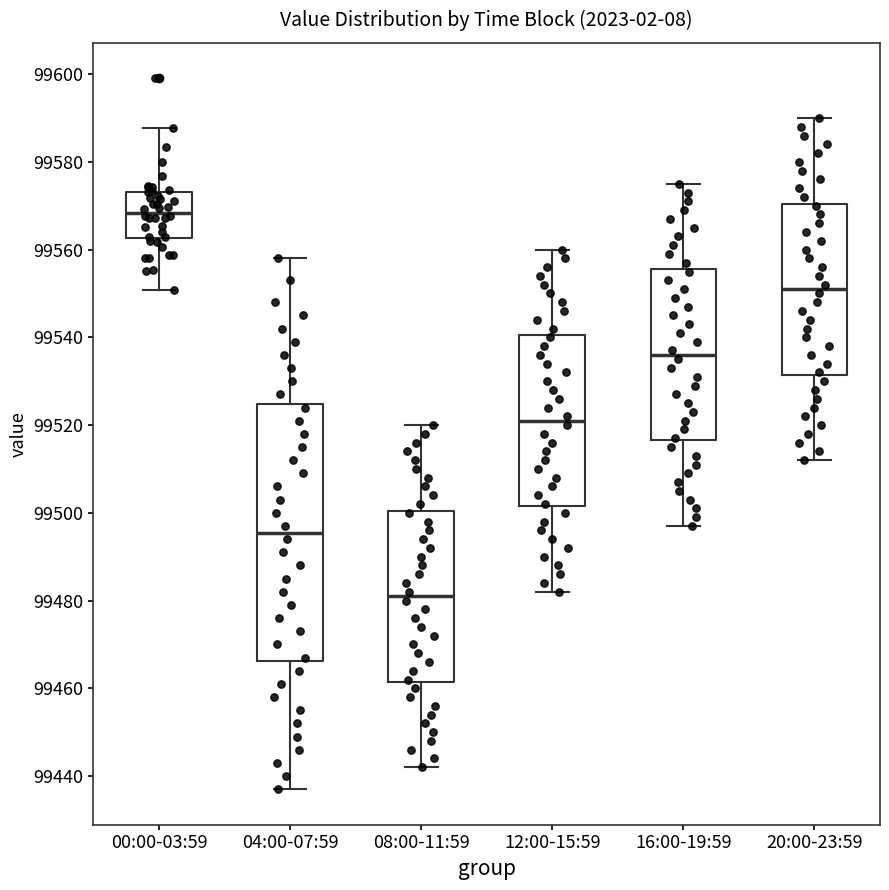

Which box is the tallest, from its lower edge to its upper edge?

04:00-07:59